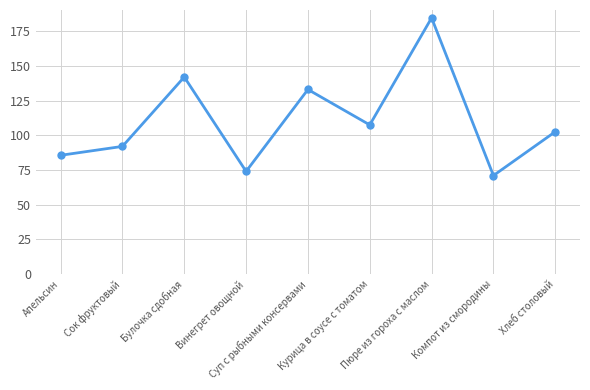

What is the label of the 7th point from the right?

Булочка сдобная